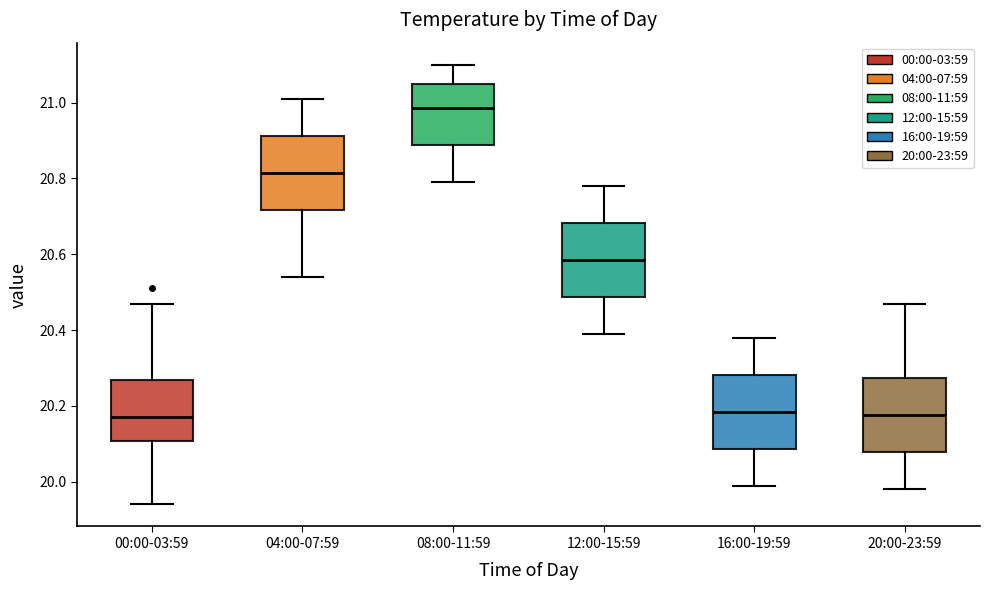

Reading left to right, transcribe this box plot: for each box, give where its median line is, the range the box spans, and where its two whiskers end, as read against the y-axis. The values are not printed on the chart, so give them approximately, as read against the axis.

00:00-03:59: median 20.18, box 20.10 to 20.26, whiskers 19.94 to 20.48
04:00-07:59: median 20.82, box 20.72 to 20.92, whiskers 20.54 to 21.02
08:00-11:59: median 20.98, box 20.88 to 21.06, whiskers 20.80 to 21.10
12:00-15:59: median 20.58, box 20.48 to 20.68, whiskers 20.40 to 20.78
16:00-19:59: median 20.18, box 20.08 to 20.28, whiskers 20.00 to 20.38
20:00-23:59: median 20.18, box 20.08 to 20.28, whiskers 19.98 to 20.48